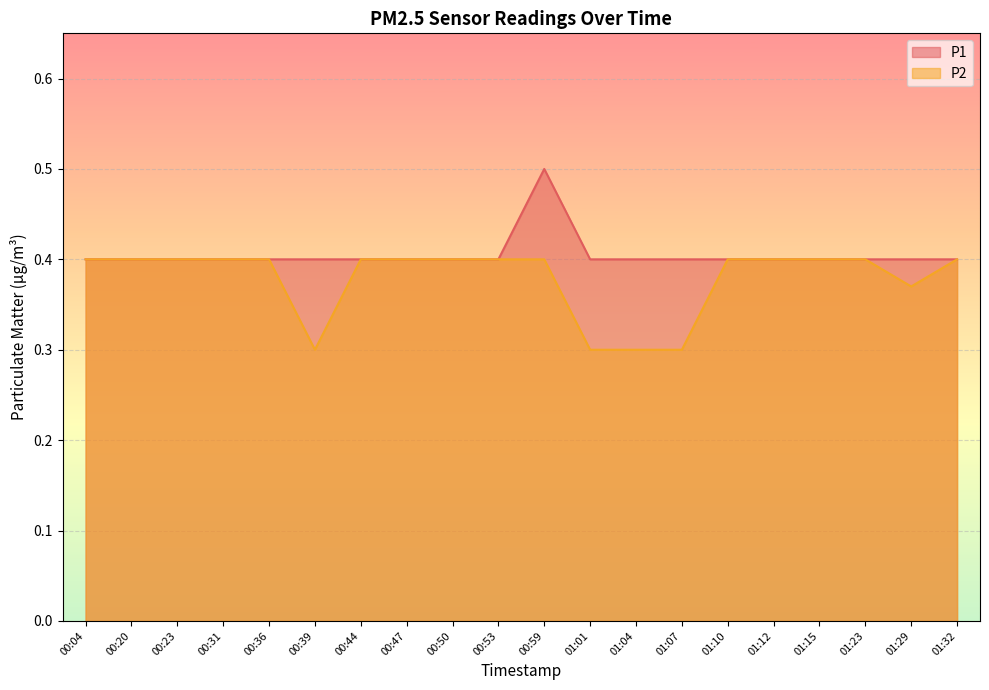

What is the sum of all P2 values?

7.6